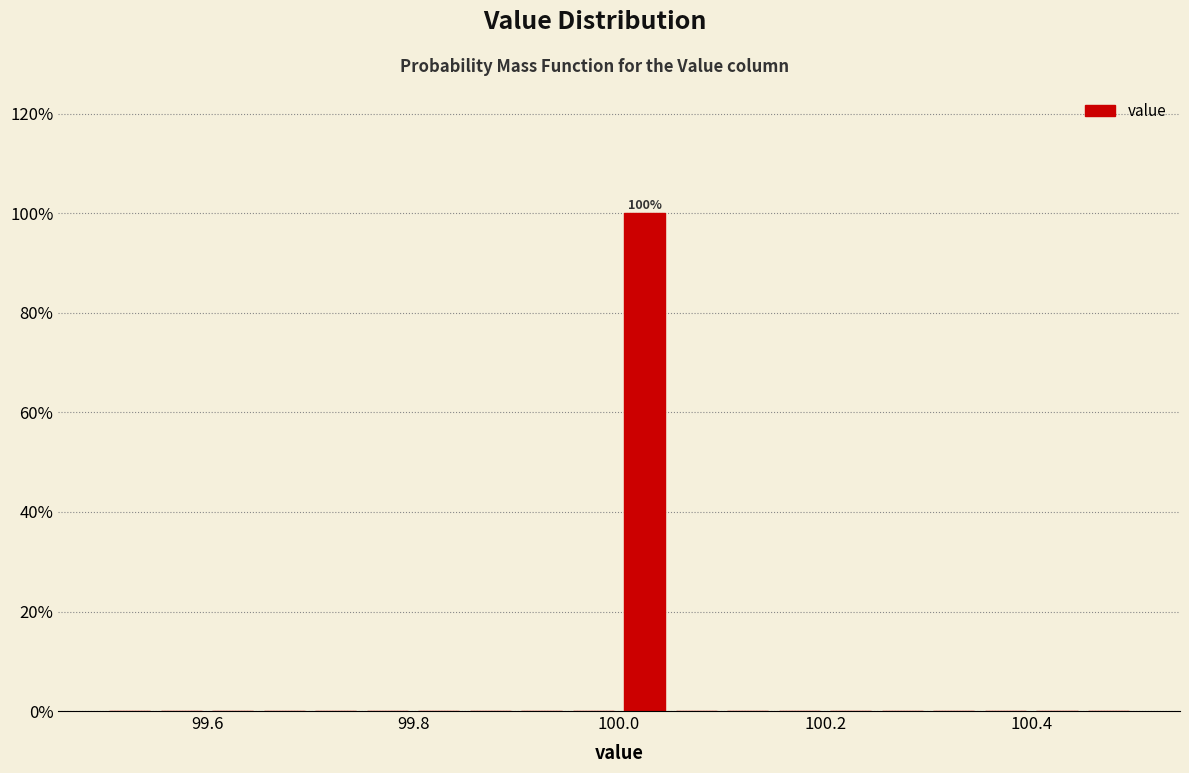

Read against the x-axis, roughly where is the centre of the tallest bar?

100.02